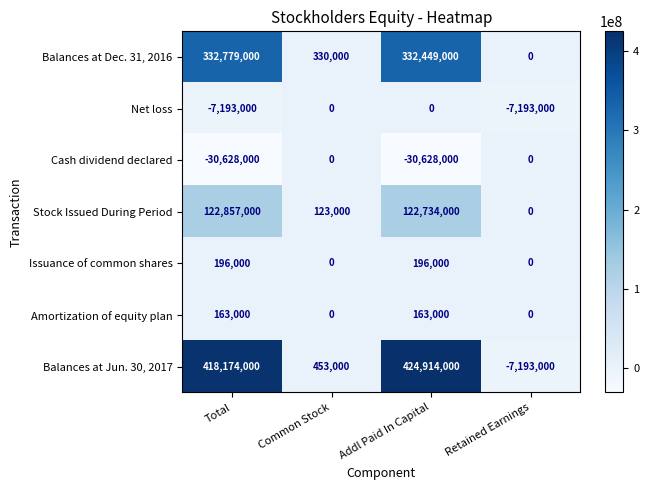

How many series are shown in this chart?

7